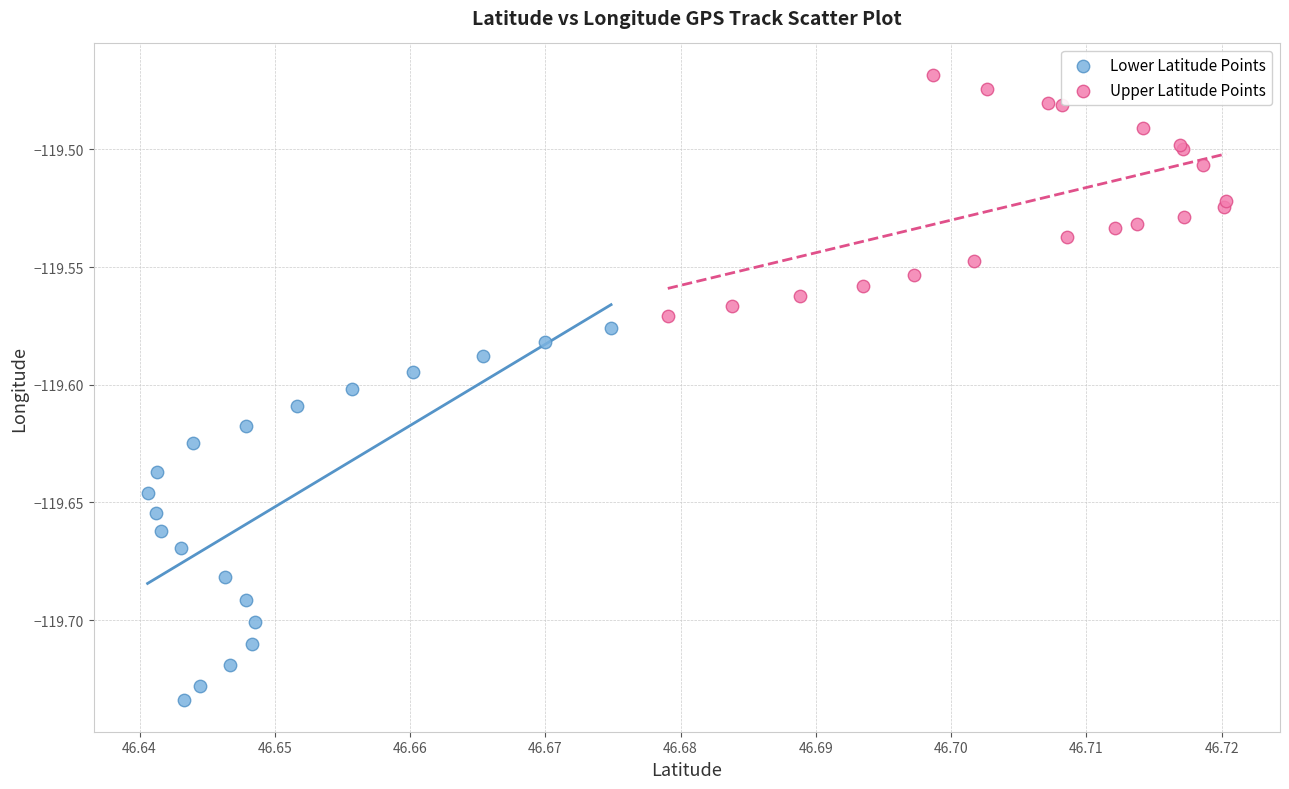

Which series reaches the minimum Y coordinate?

Lower Latitude Points